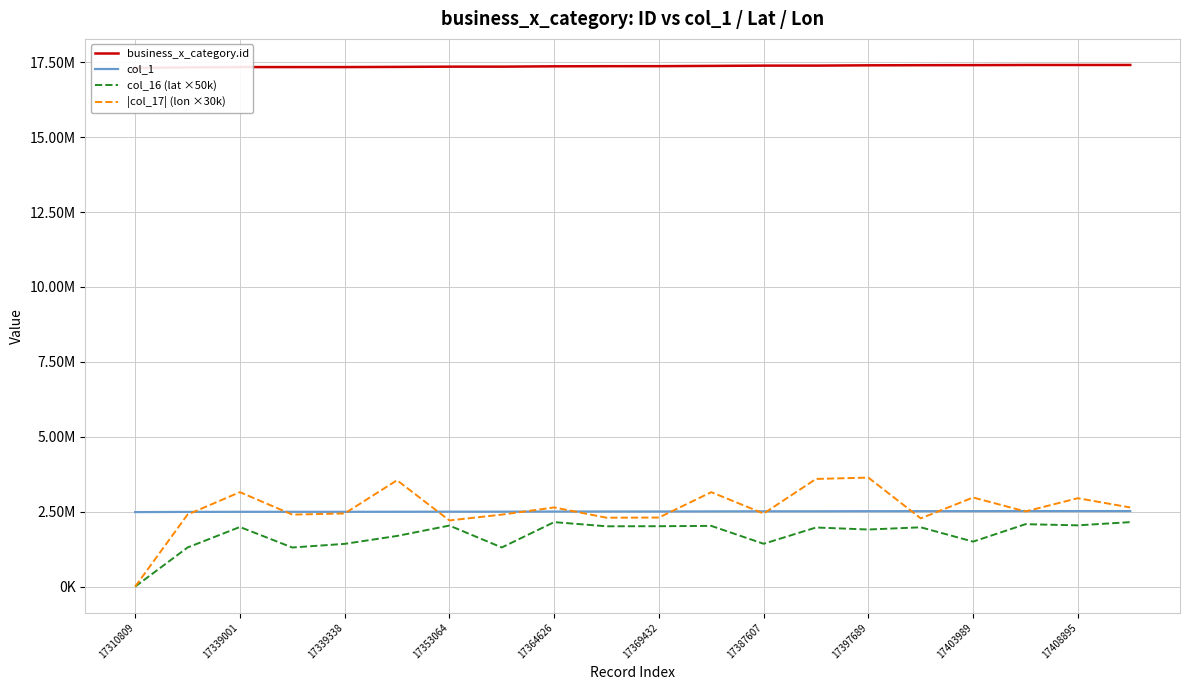

True or false: col_1 has a value of 2487269.0 at 17310809.

True